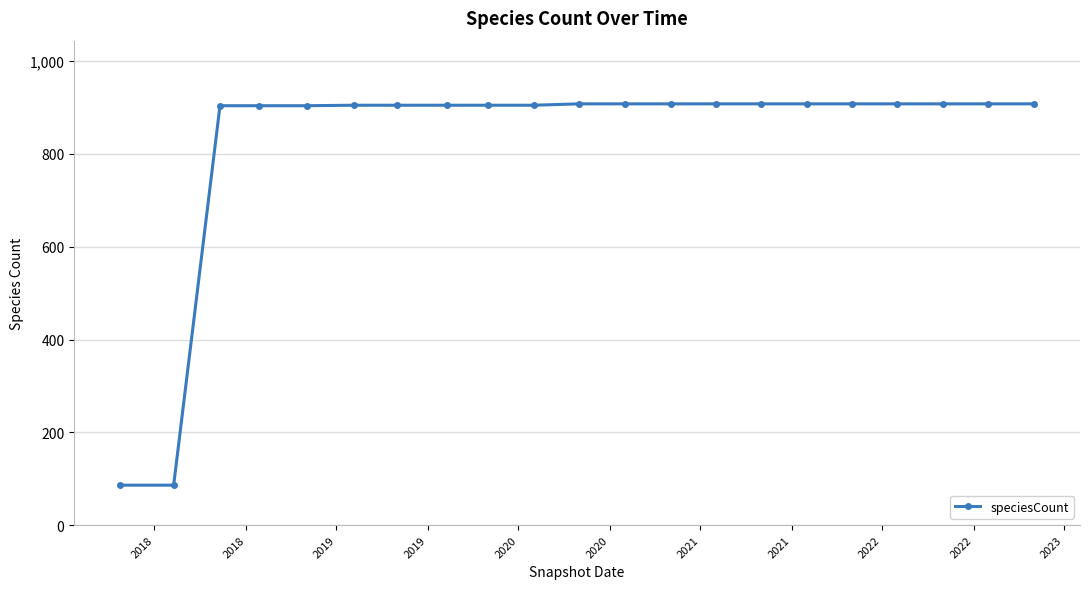

What is the difference between the maximum and minimum values?

822